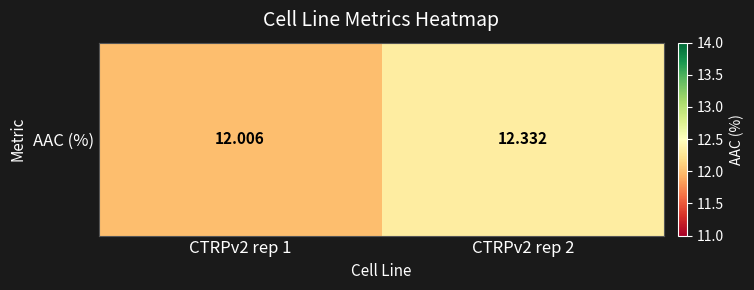

At which category does the chart reach its peak across all series?

CTRPv2 rep 2